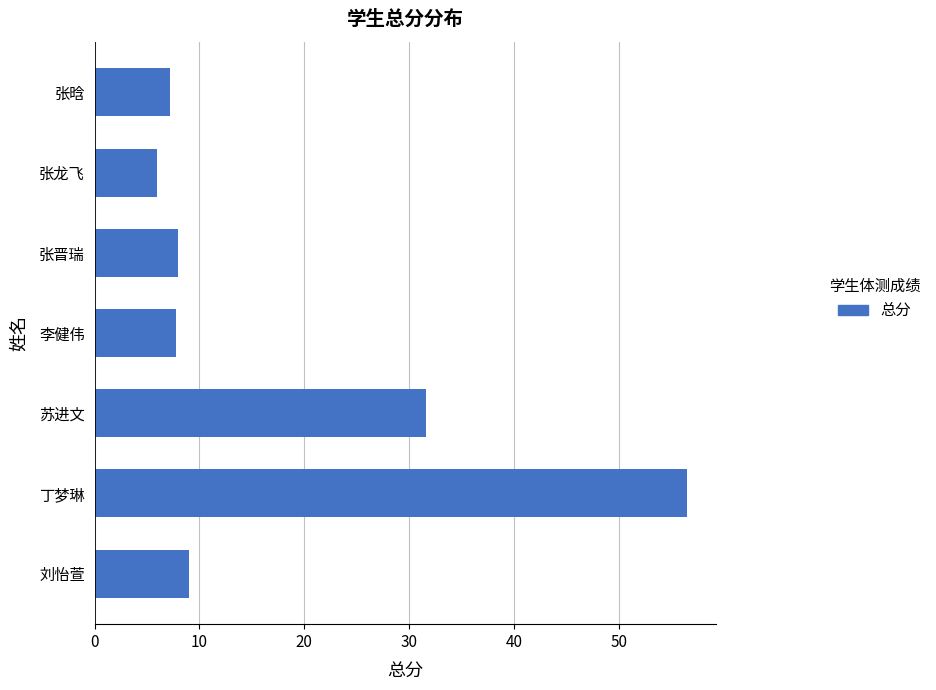

Which has a higher value, 张龙飞 or 苏进文?

苏进文